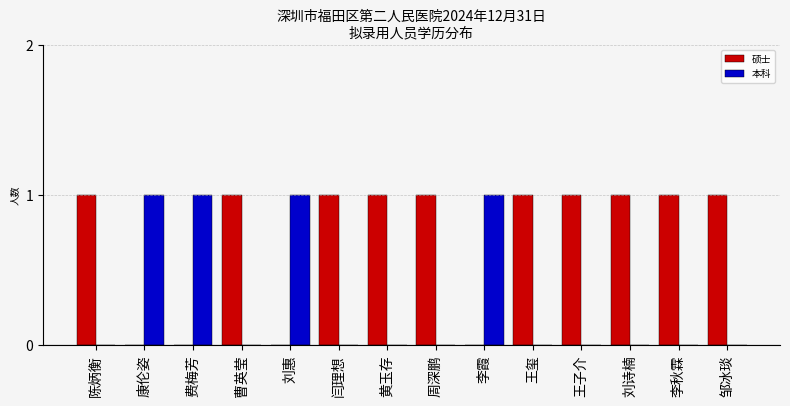

What is the sum of all 本科 values?

4